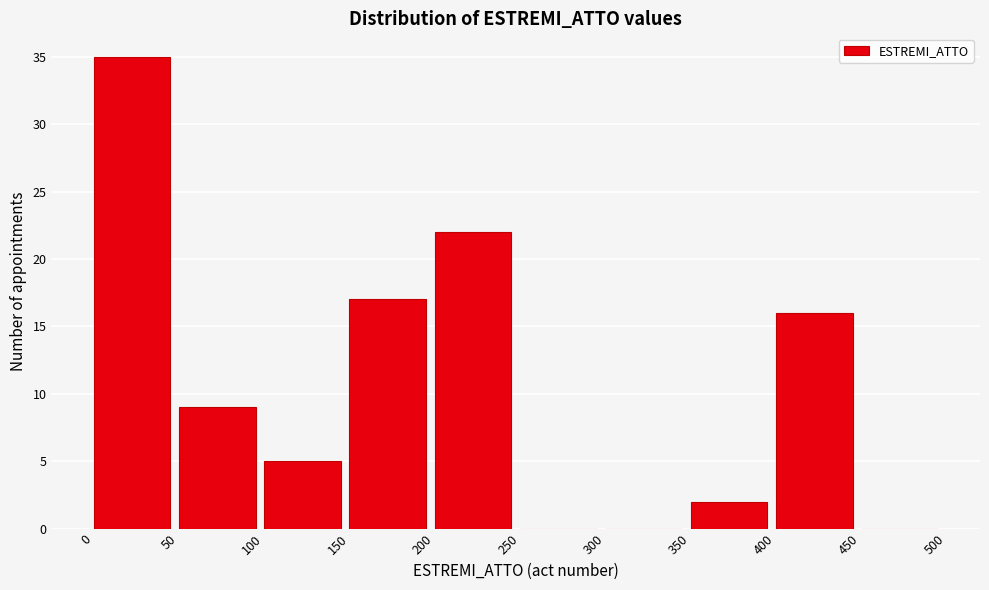

Reading left to right, transcribe this chart: for each bar, give the range it covers on the x-axis and its height. The values are not printed on the chart, so give them approximately, as read against the axis.

0 to 50: 35
50 to 100: 9
100 to 150: 5
150 to 200: 17
200 to 250: 22
250 to 300: 0
300 to 350: 0
350 to 400: 2
400 to 450: 16
450 to 500: 0